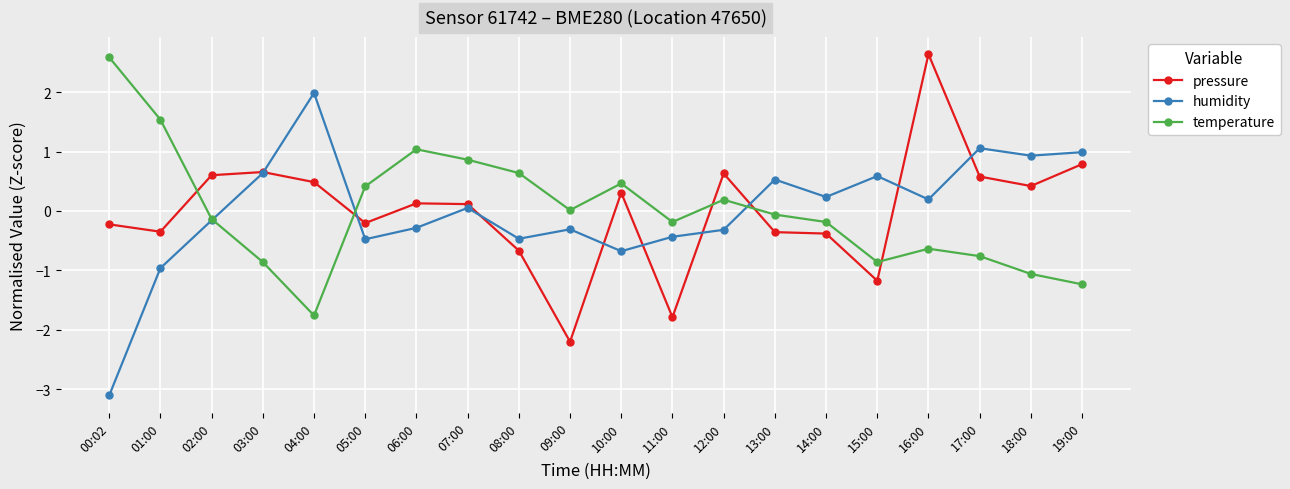

What is the label of the 20th point from the right?

00:02